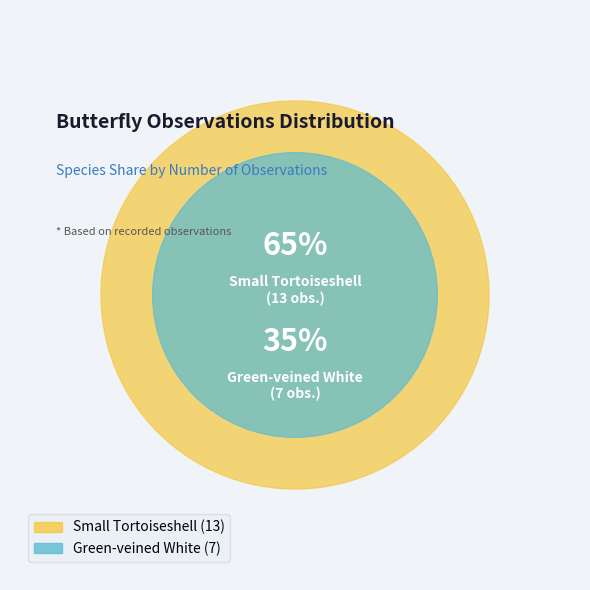

To the nearest percent, what is the combined percentage of Small Tortoiseshell and Green-veined White?

100%